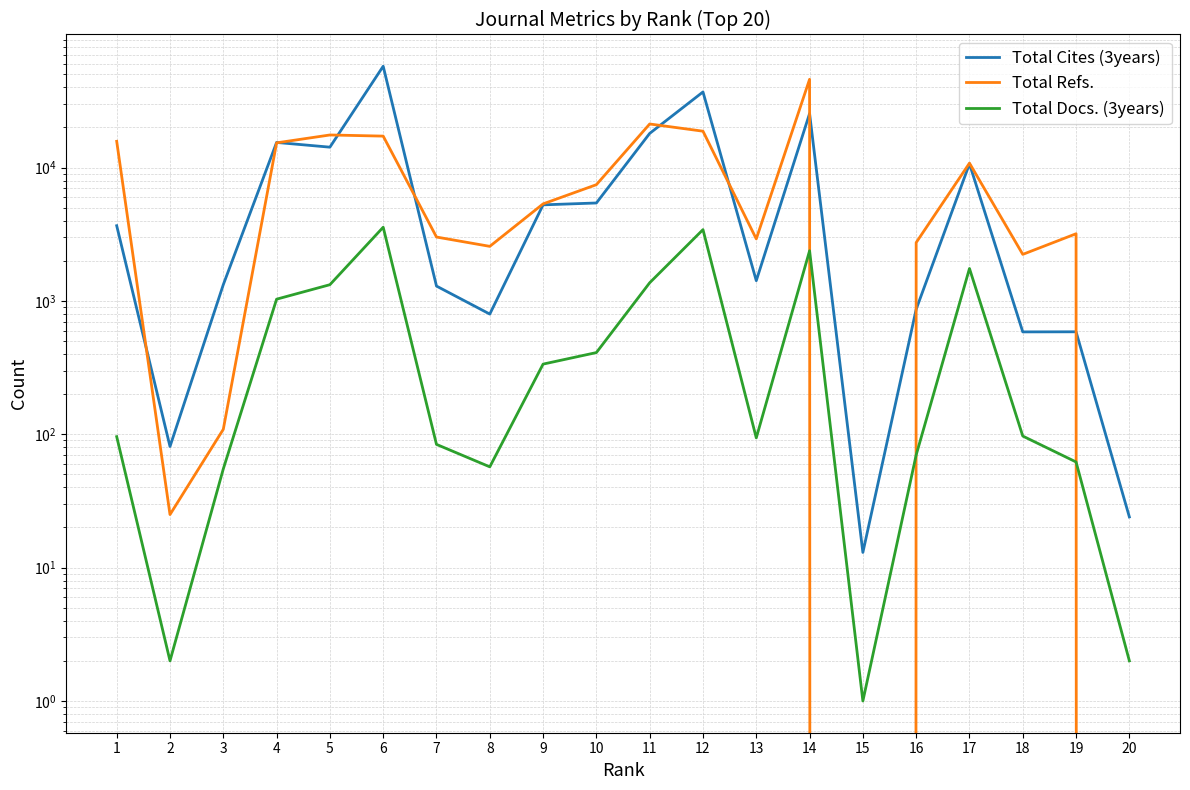

What is the difference between the Total Refs. values at 2 and 7?

2990